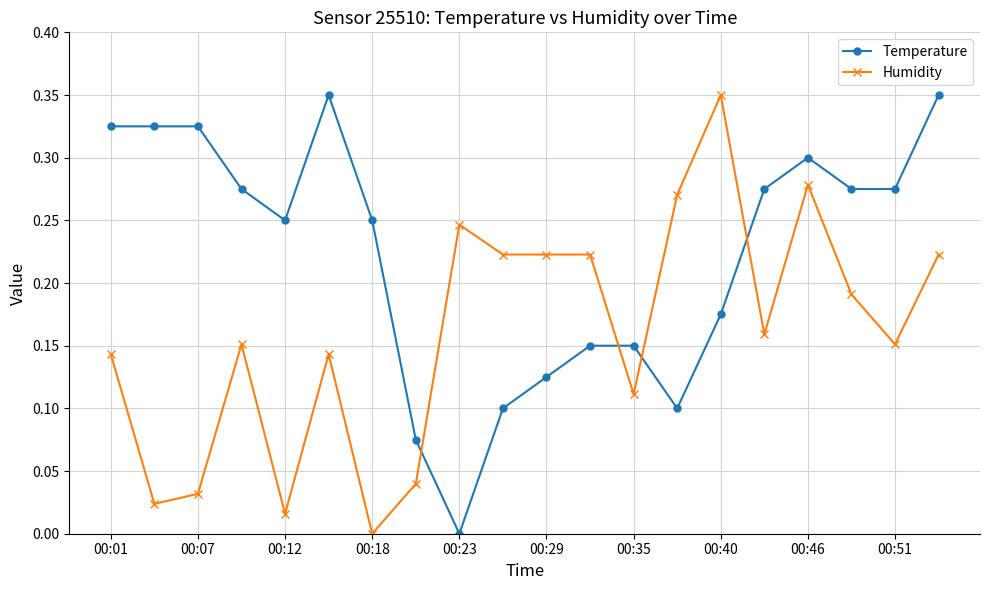

True or false: Humidity has more than 2 points higher than both neighbors.

True